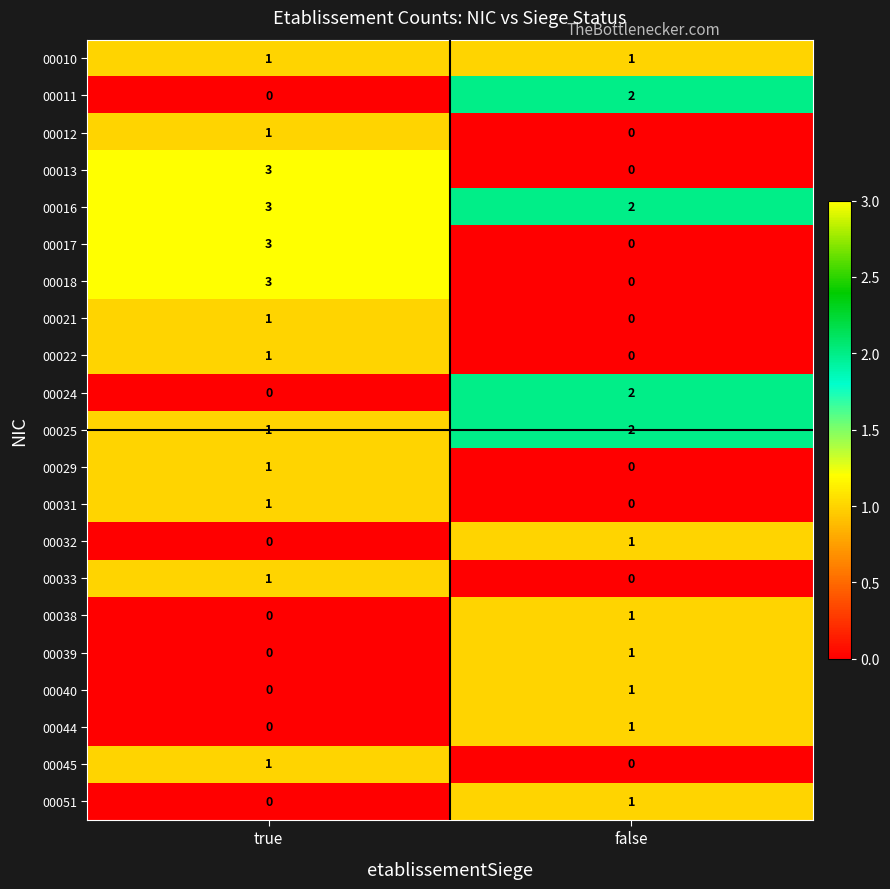

At which label is 00024 closest to 1?

true